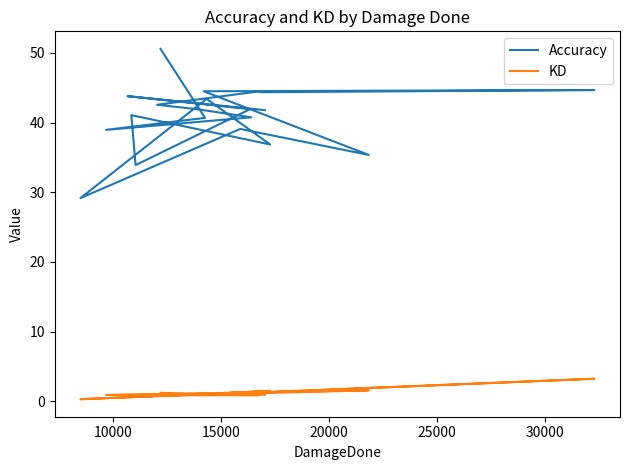

Where is the first local minimum for Accuracy?

15000